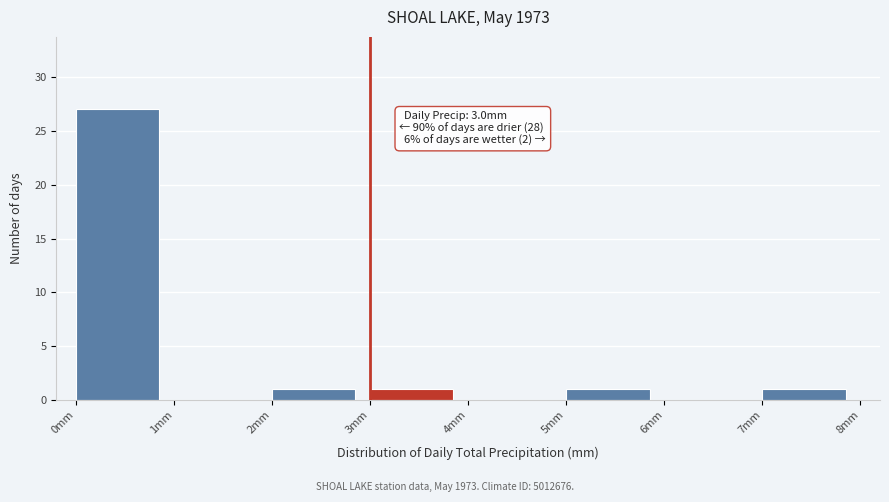

Over which range of the x-axis is the bar tallest?

0 to 1